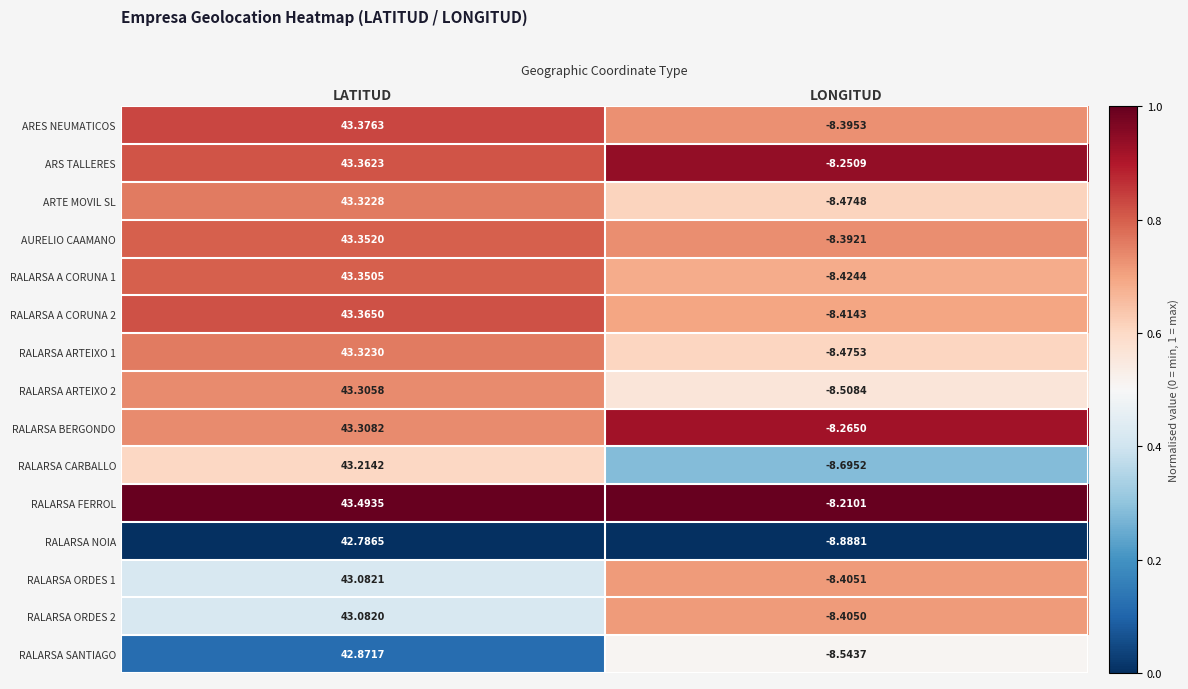

At which label is RALARSA CARBALLO closest to 17?

LONGITUD